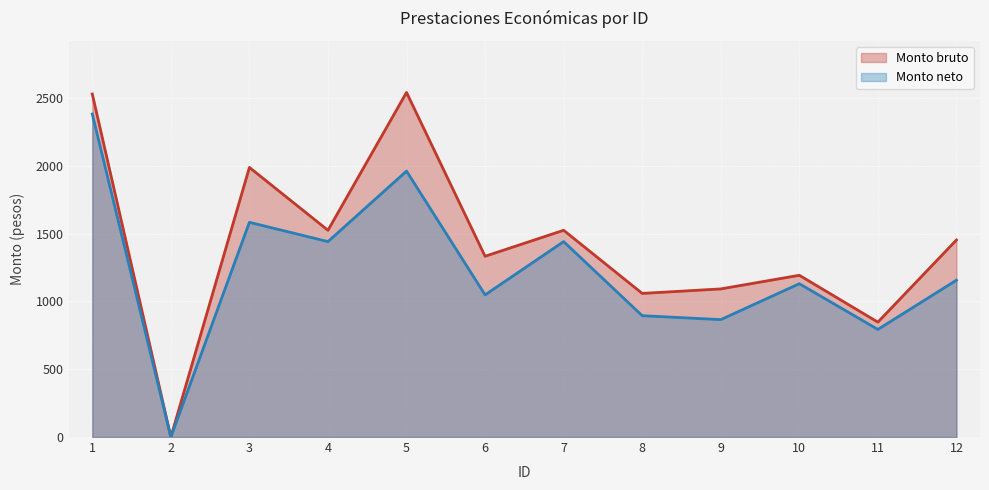

List the series in order of their overall mean, lowest first.

Monto neto, Monto bruto